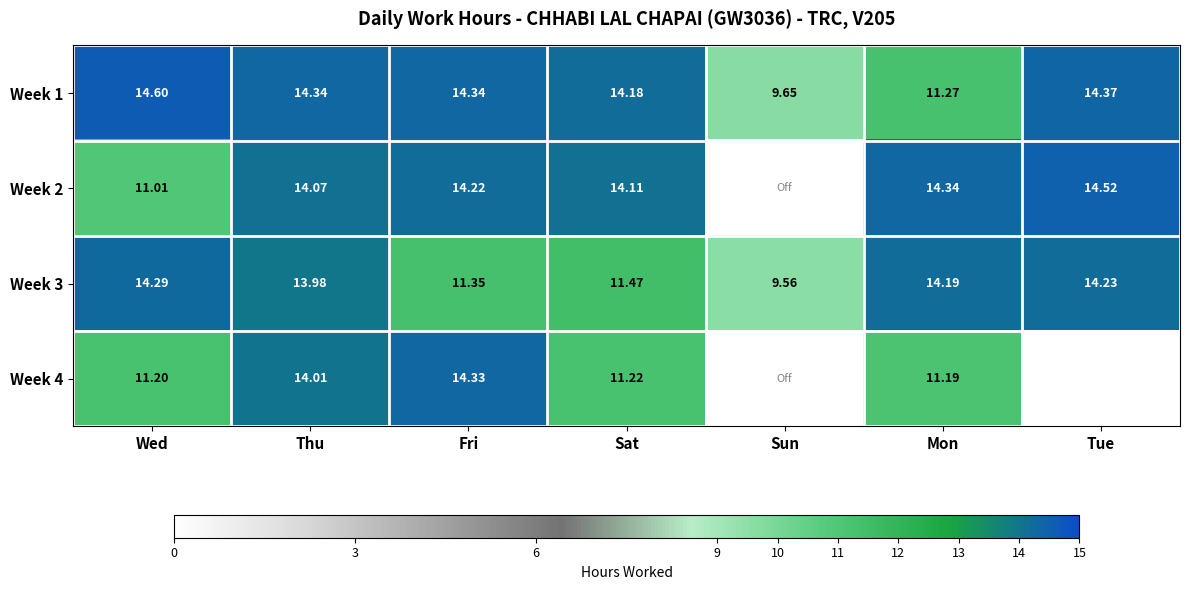

What is the sum of all Week 1 values?

92.8